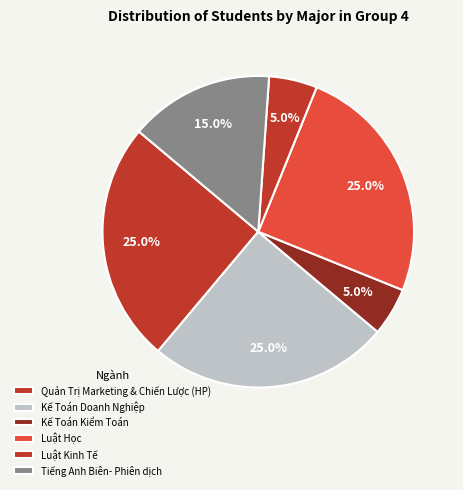

Does Tiếng Anh Biên- Phiên dịch represent more than half of the total?

No